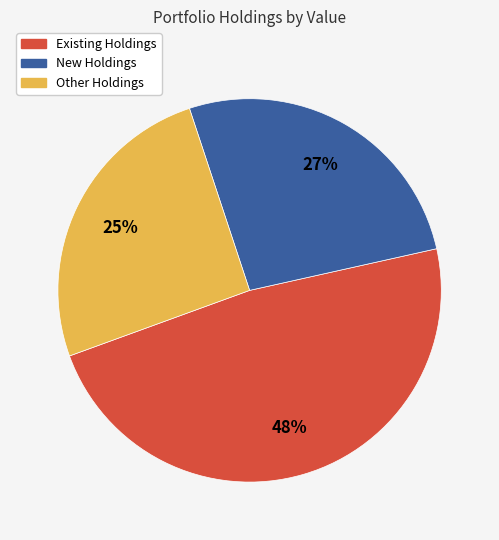

How many slices are in this pie chart?

3